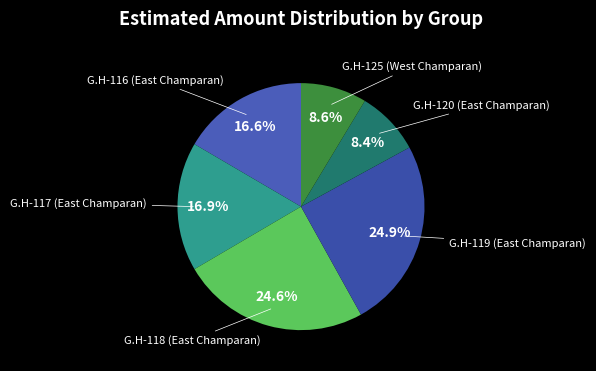

Is there a majority slice in this chart?

No